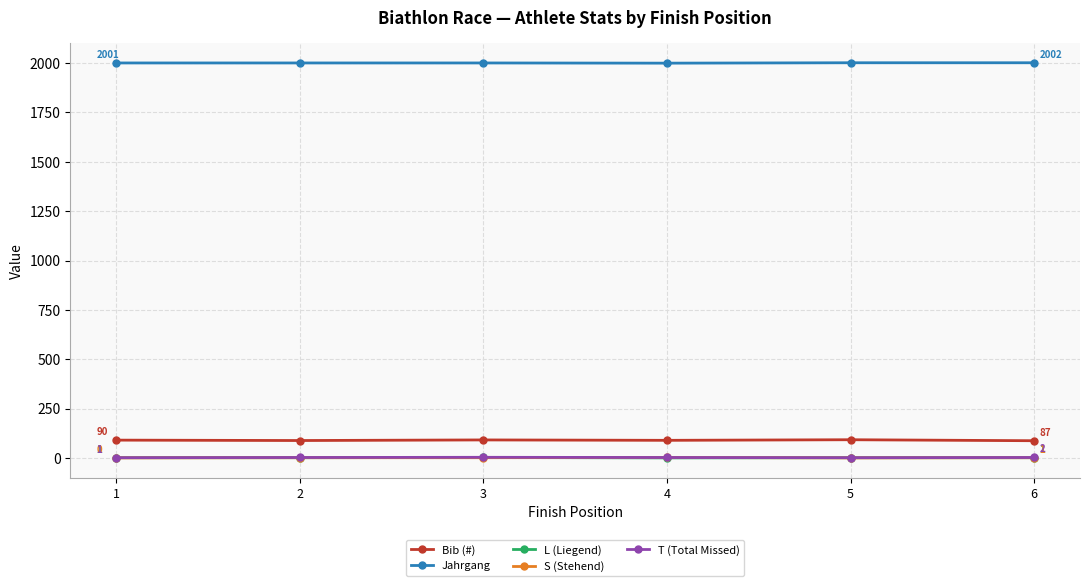

How many values in the Bib (#) series are below 90?

3